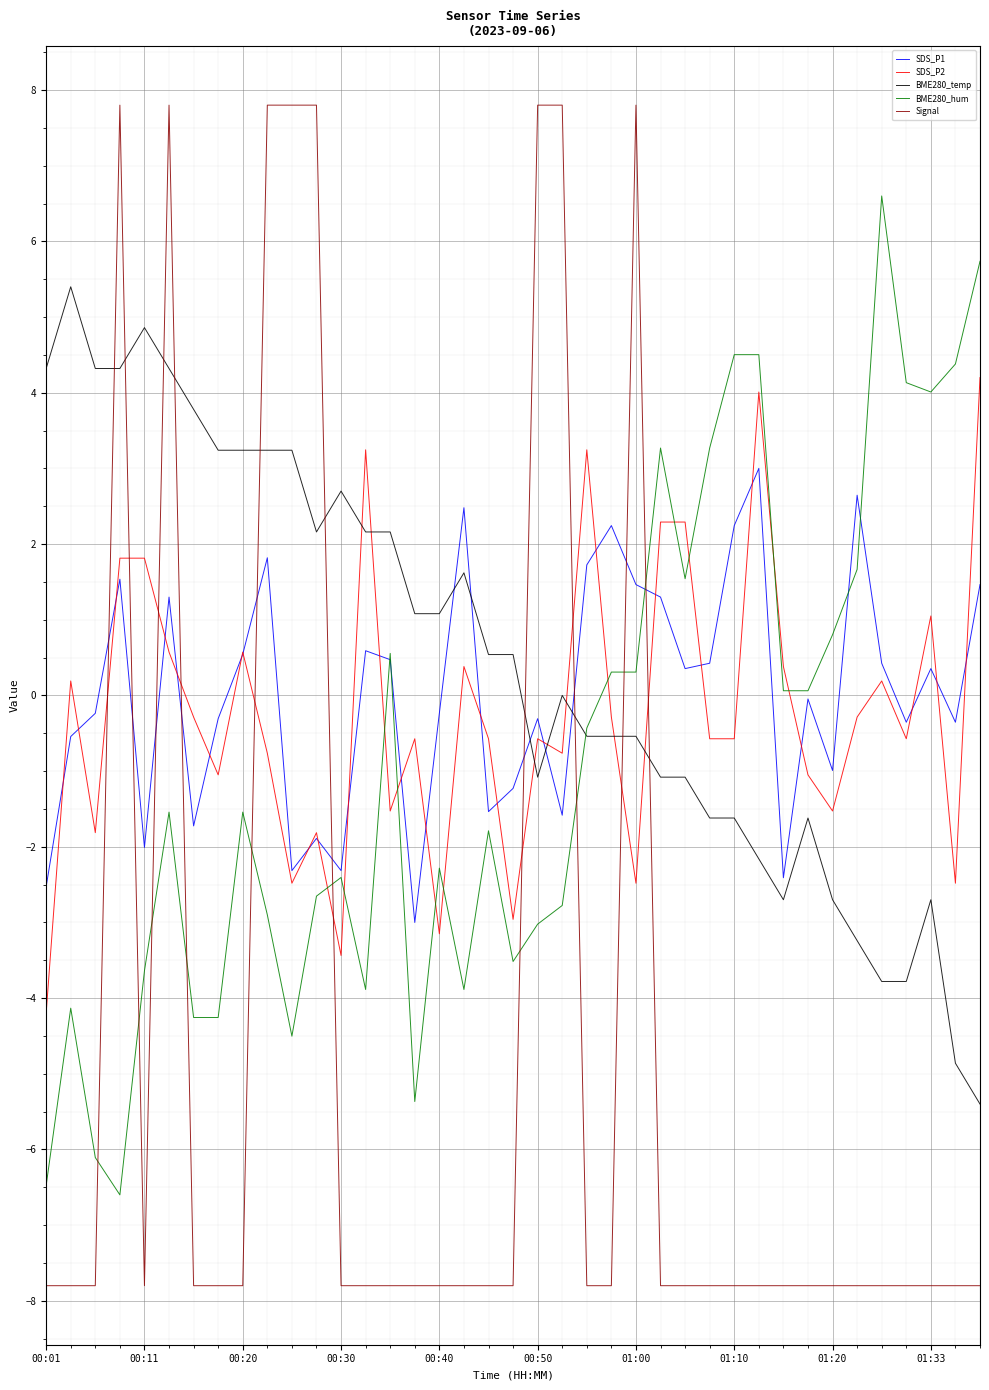

What are all the series names shown in the legend?

SDS_P1, SDS_P2, BME280_temp, BME280_hum, Signal